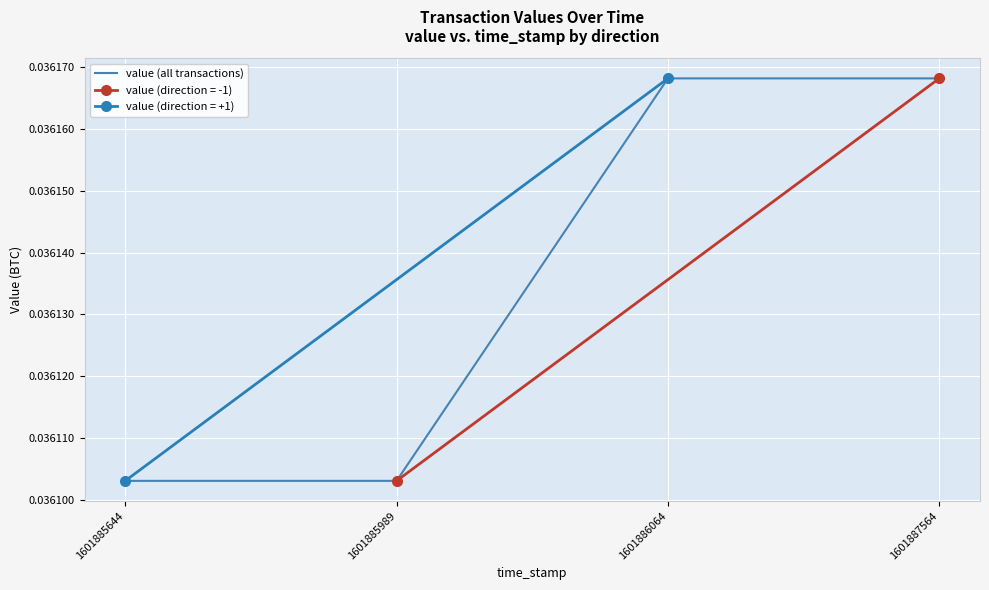

Rank the categories by value from lowest to highest.

1601885644, 1601885989, 1601886064, 1601887564